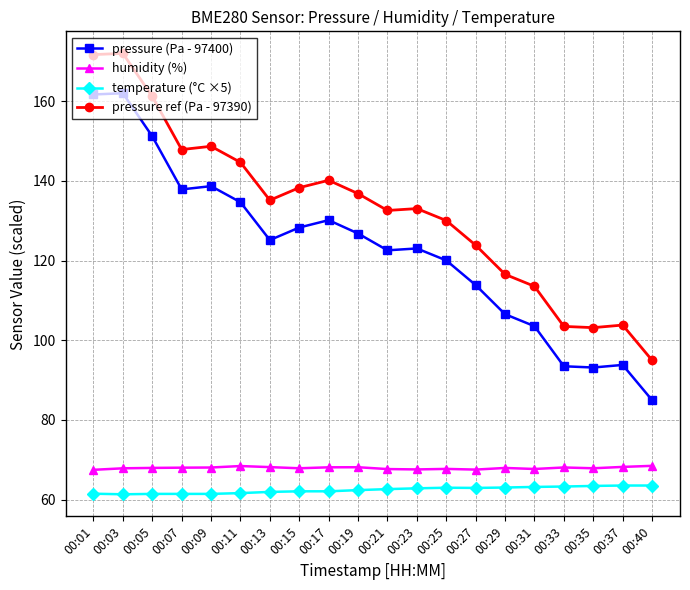

The humidity (%) series shows 67.9 at 00:35. True or false?

True